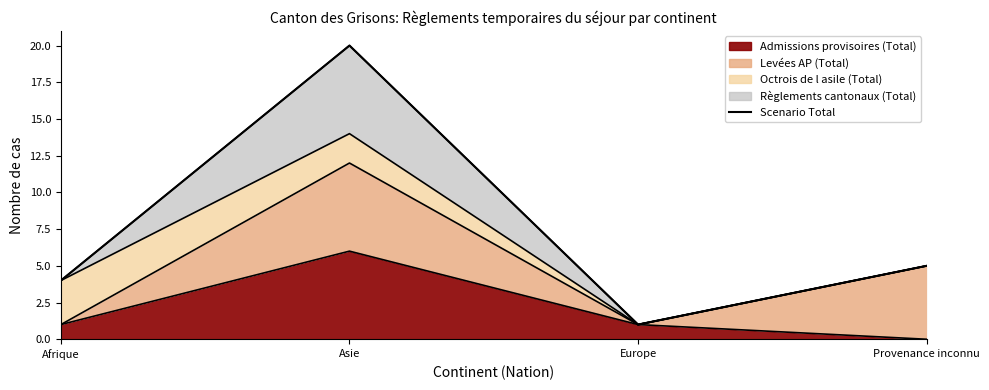

Which has a higher value, Asie or Afrique?

Asie